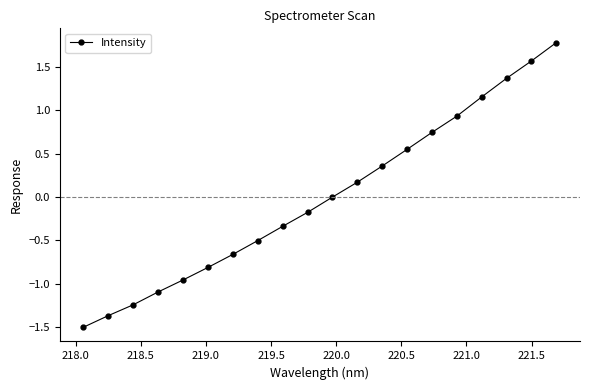

What is the value of the 1st point from the left?

-1.5